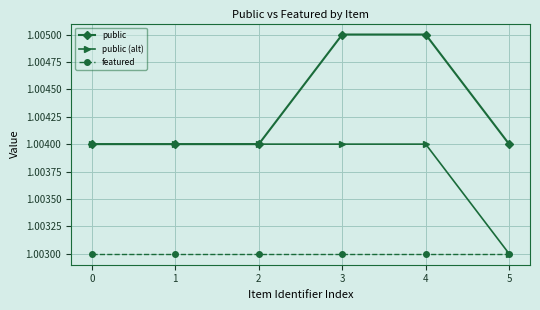

Is the value of public (alt) at 1 greater than the value of featured at 5?

Yes